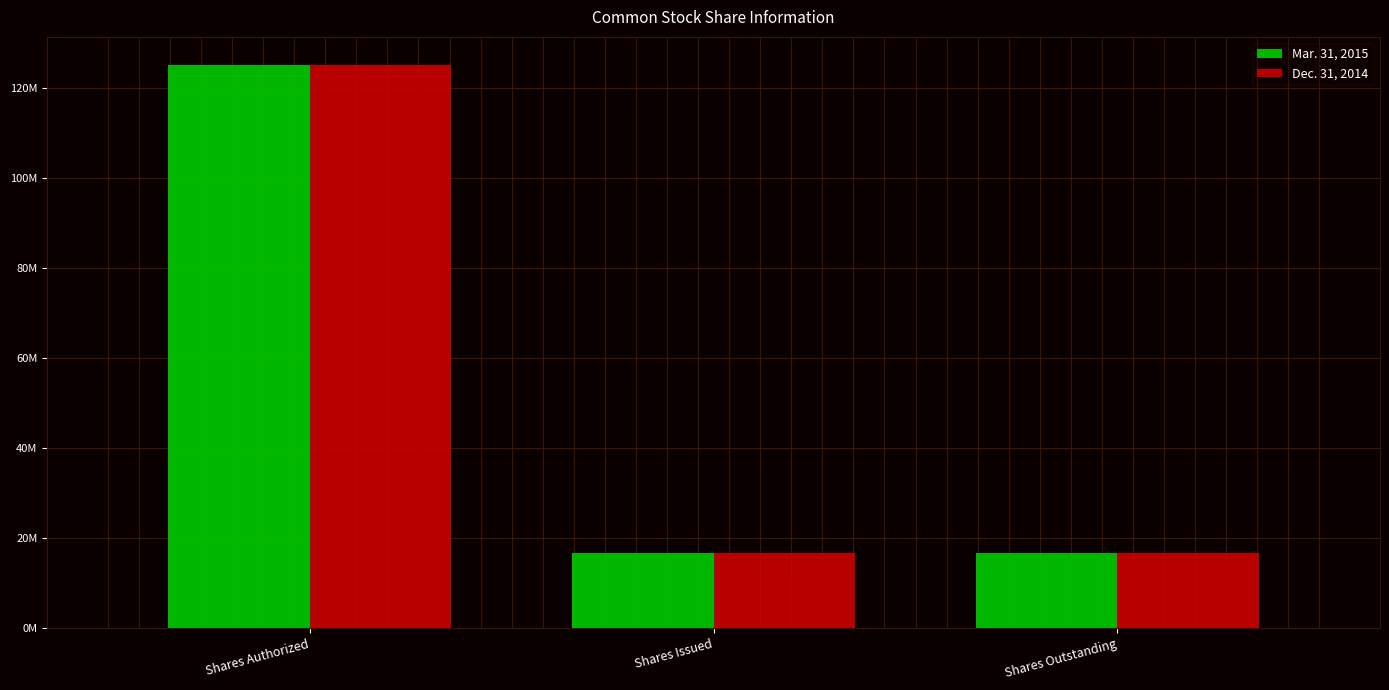

What are all the series names shown in the legend?

Mar. 31, 2015, Dec. 31, 2014